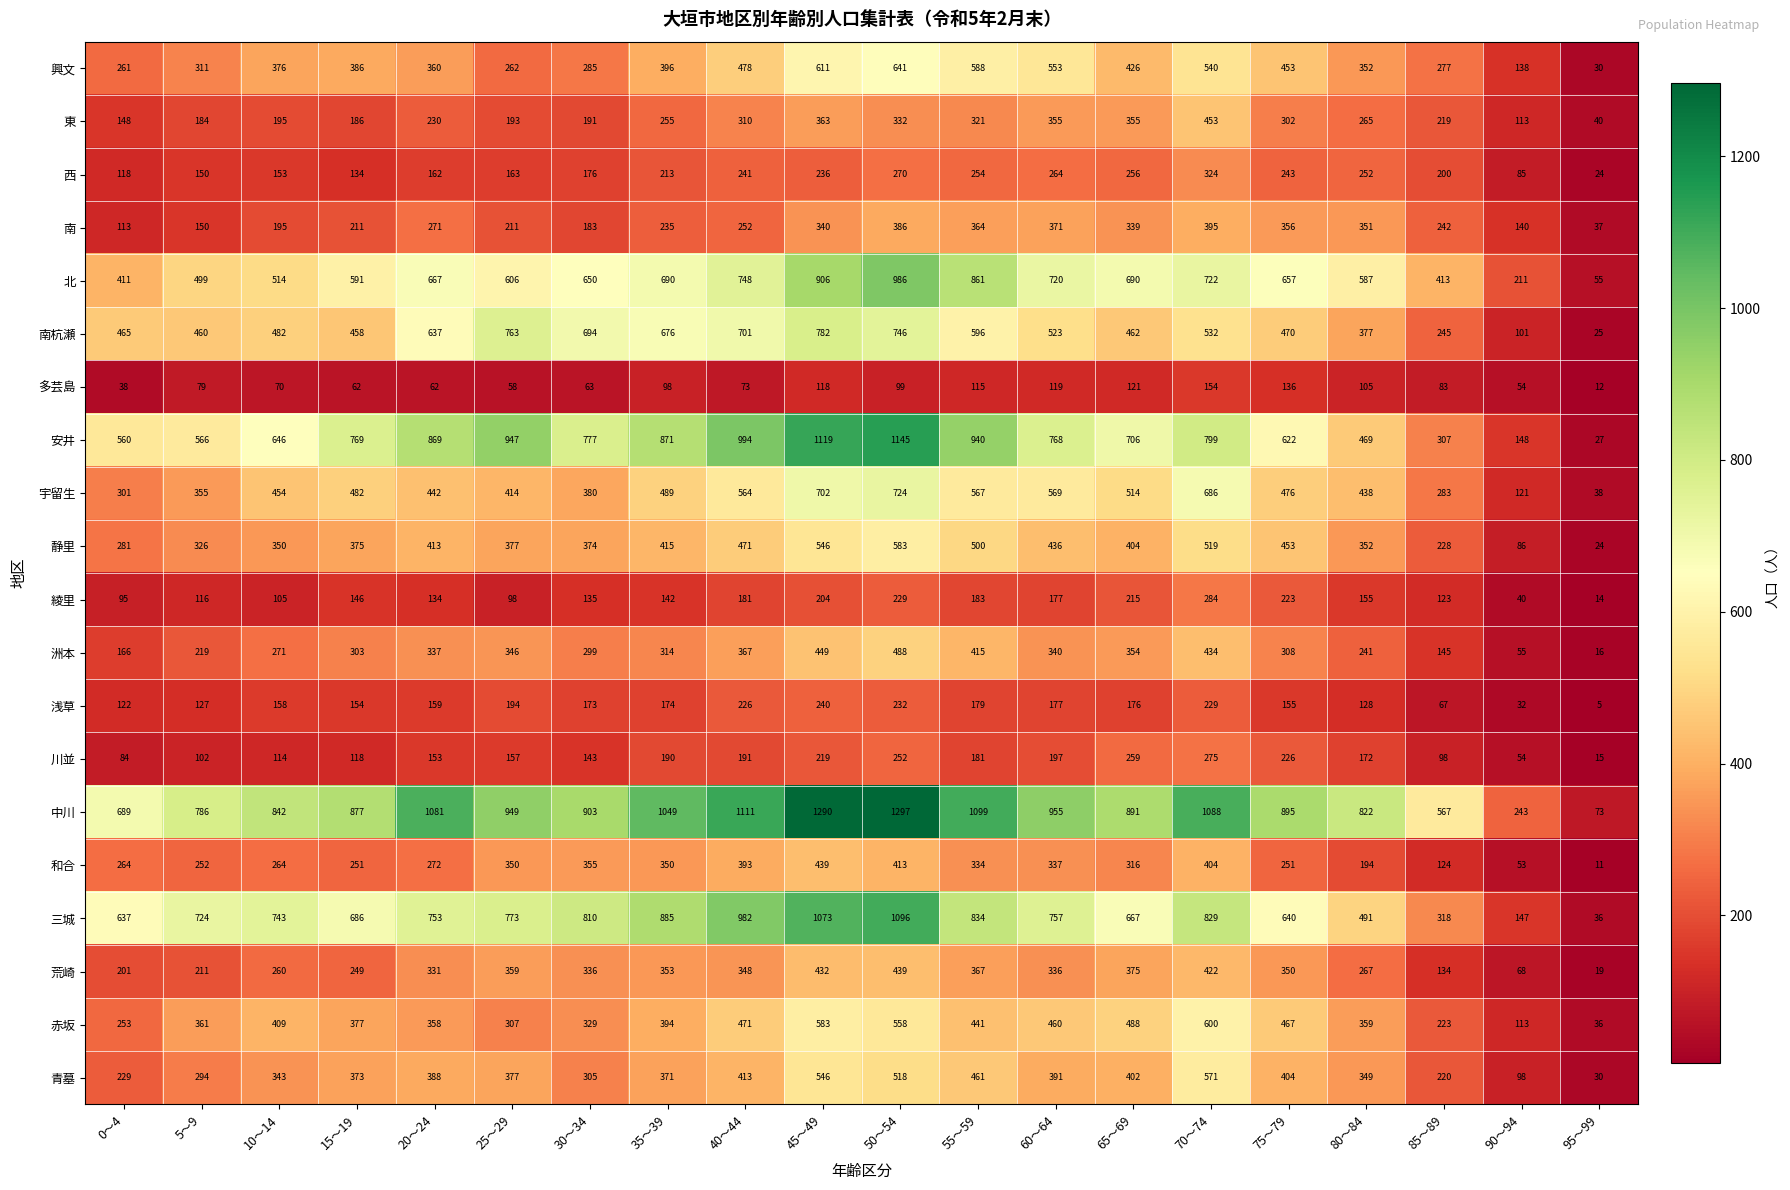

The value of 南杭瀬 at 15～19 is 458. True or false?

True